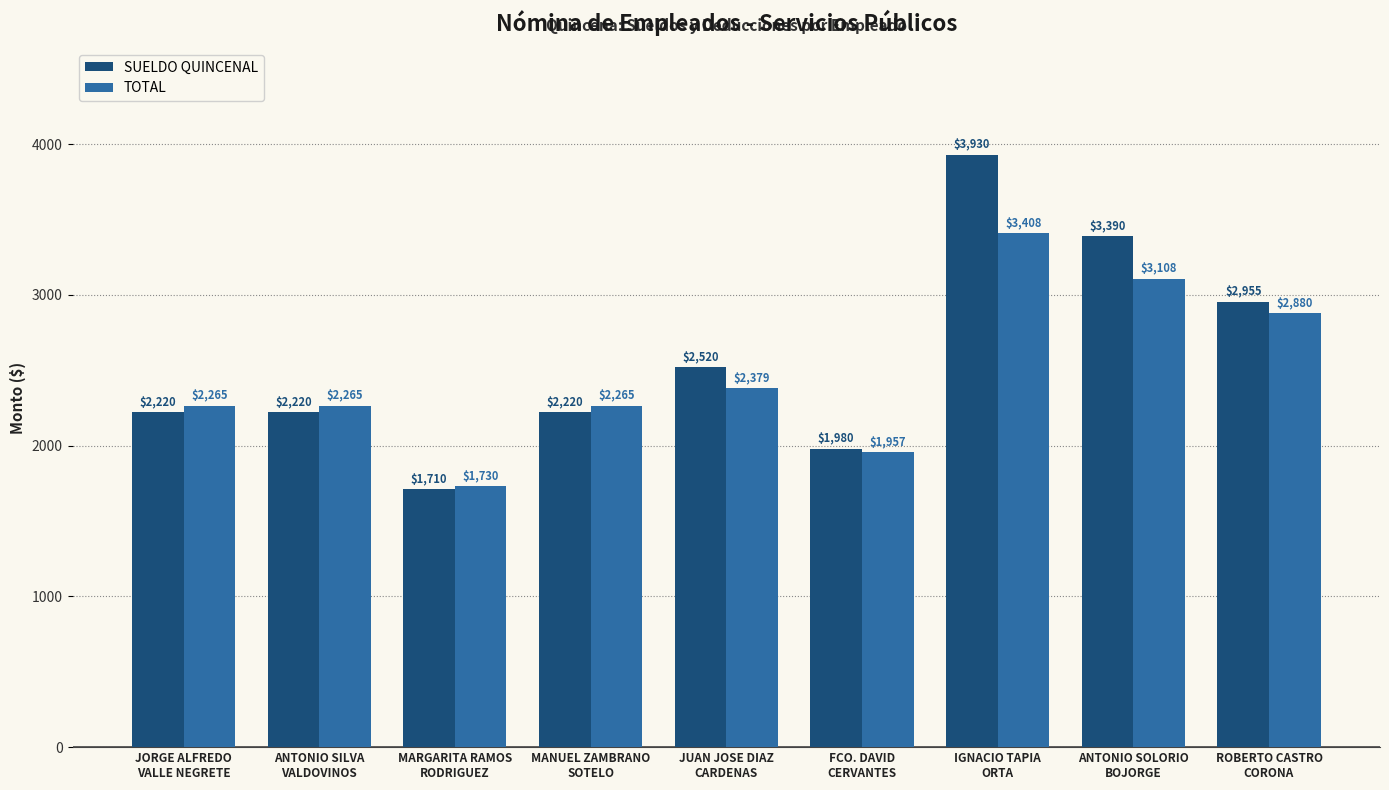

What is the total value across all series at ANTONIO SILVA
VALDOVINOS?

4485